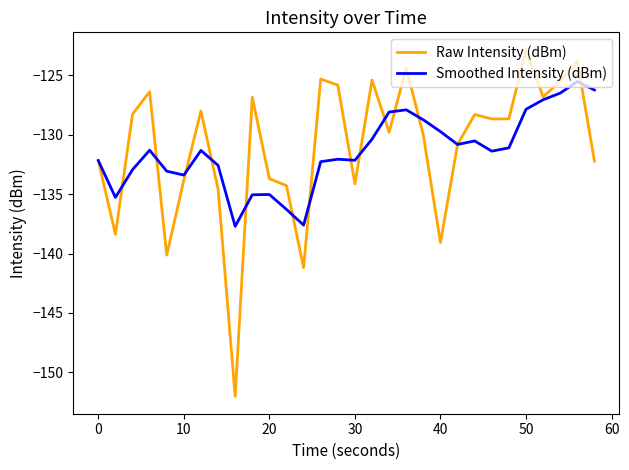

List the series in order of their peak value, highest first.

Raw Intensity (dBm), Smoothed Intensity (dBm)